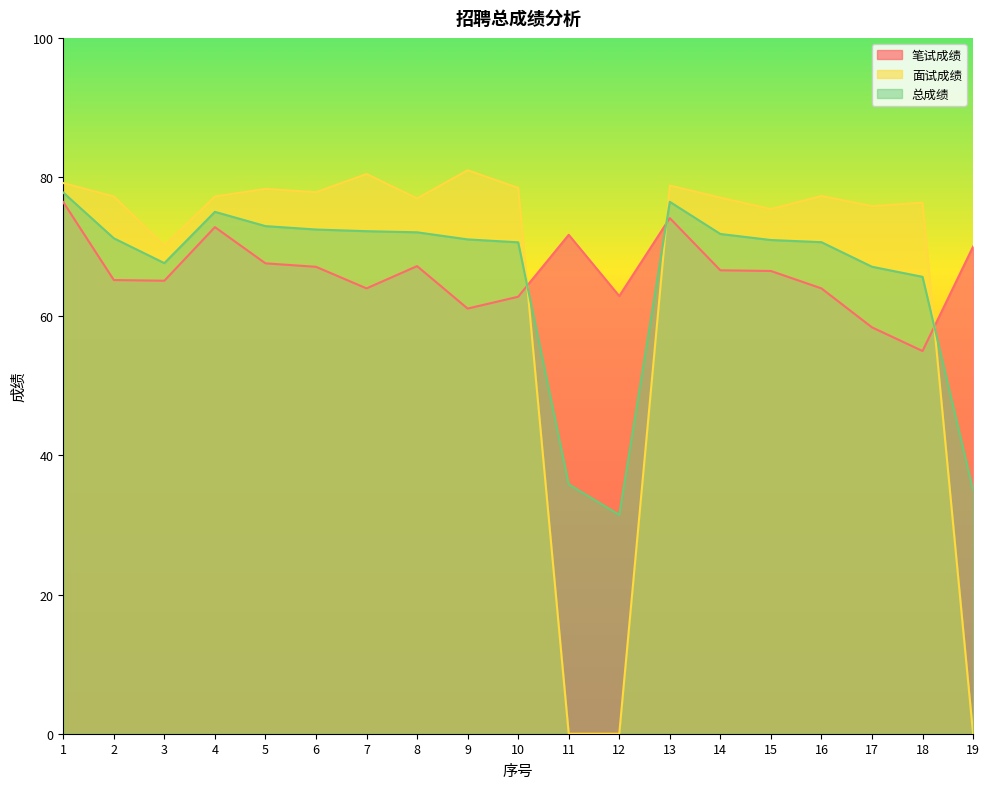

Which series has the largest total across all categories?

笔试成绩